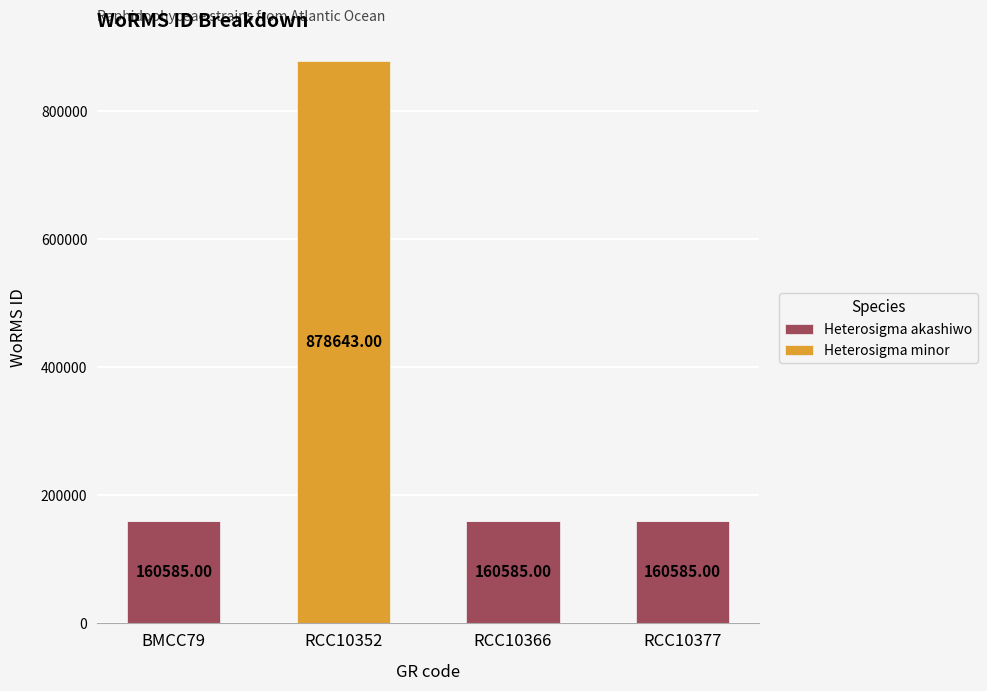

The Heterosigma akashiwo series shows 276923 at RCC10377. True or false?

False